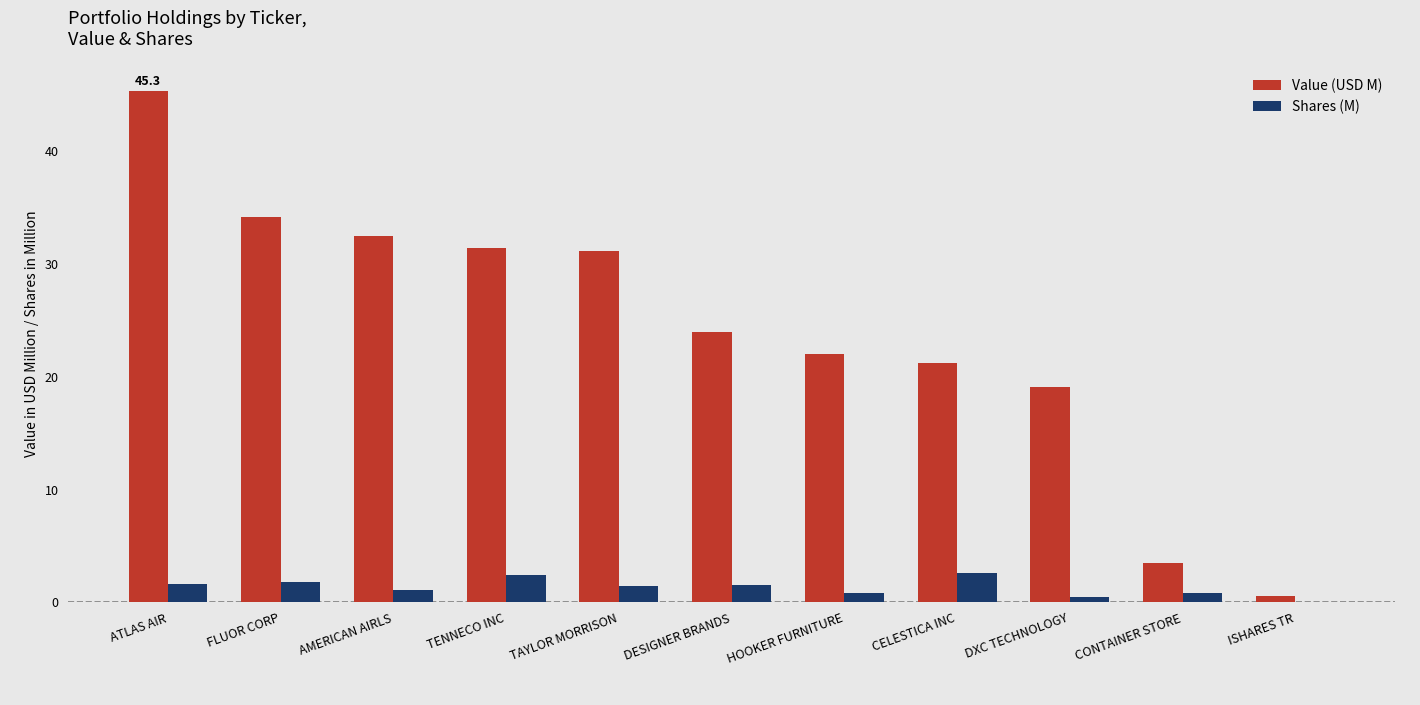

How many groups of bars are there?

11